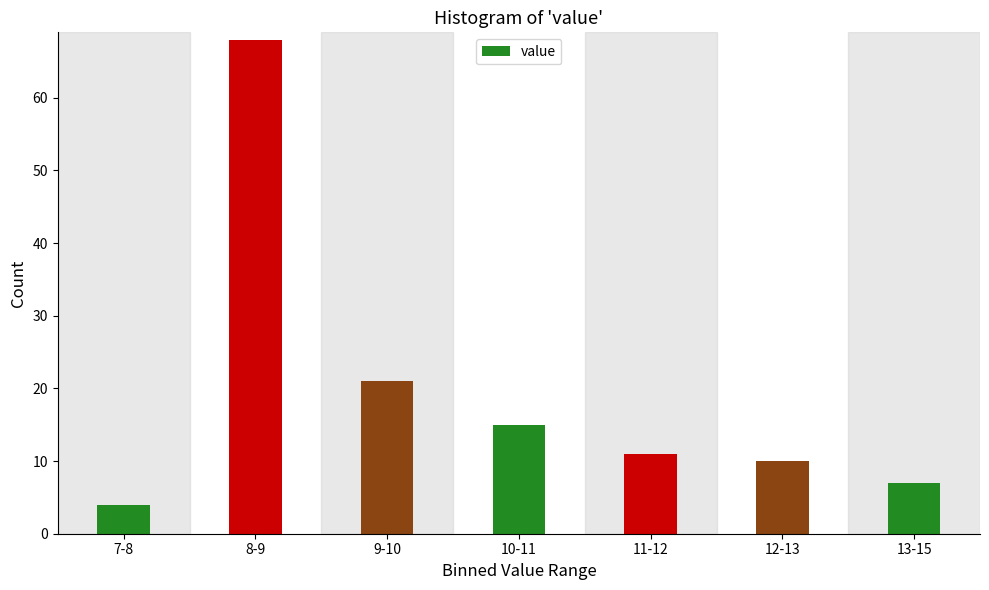

Reading left to right, what are all the values shown in this chart?

7-8=4	8-9=68	9-10=21	10-11=15	11-12=11	12-13=10	13-15=7